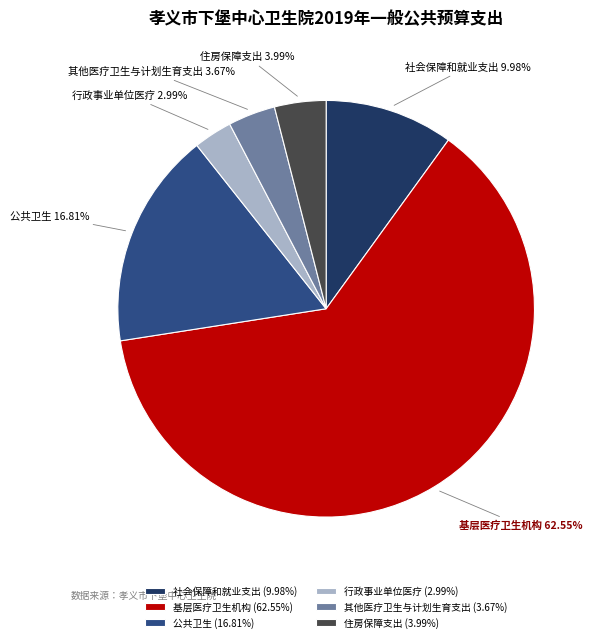

Does 基层医疗卫生机构 account for over 50% of the chart?

Yes